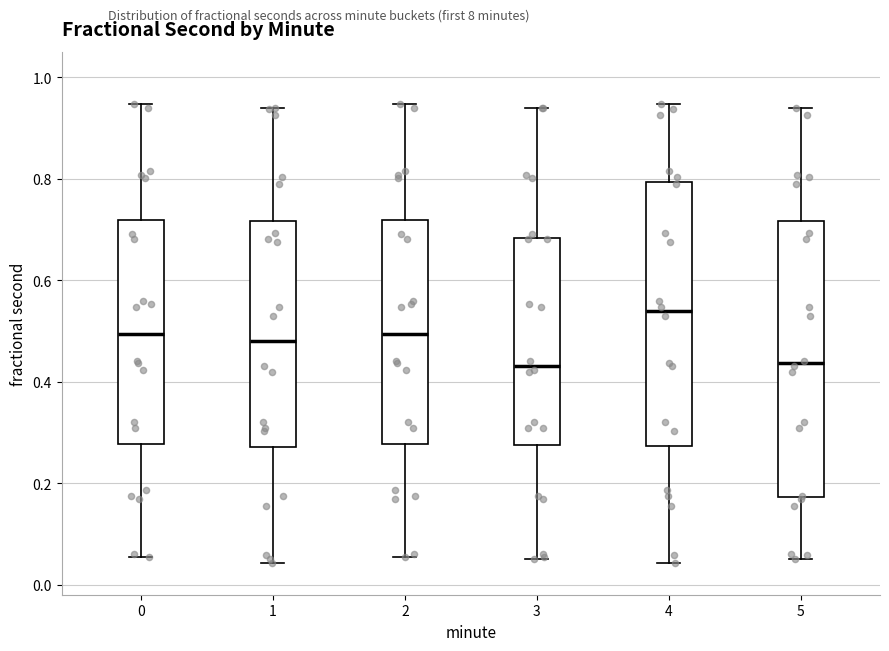

Reading left to right, transcribe this box plot: for each box, give where its median line is, the range the box spans, and where its two whiskers end, as read against the y-axis. The values are not printed on the chart, so give them approximately, as read against the axis.

0: median 0.50, box 0.28 to 0.72, whiskers 0.06 to 0.94
1: median 0.48, box 0.28 to 0.72, whiskers 0.04 to 0.94
2: median 0.50, box 0.28 to 0.72, whiskers 0.06 to 0.94
3: median 0.44, box 0.28 to 0.68, whiskers 0.06 to 0.94
4: median 0.54, box 0.28 to 0.80, whiskers 0.04 to 0.94
5: median 0.44, box 0.18 to 0.72, whiskers 0.06 to 0.94